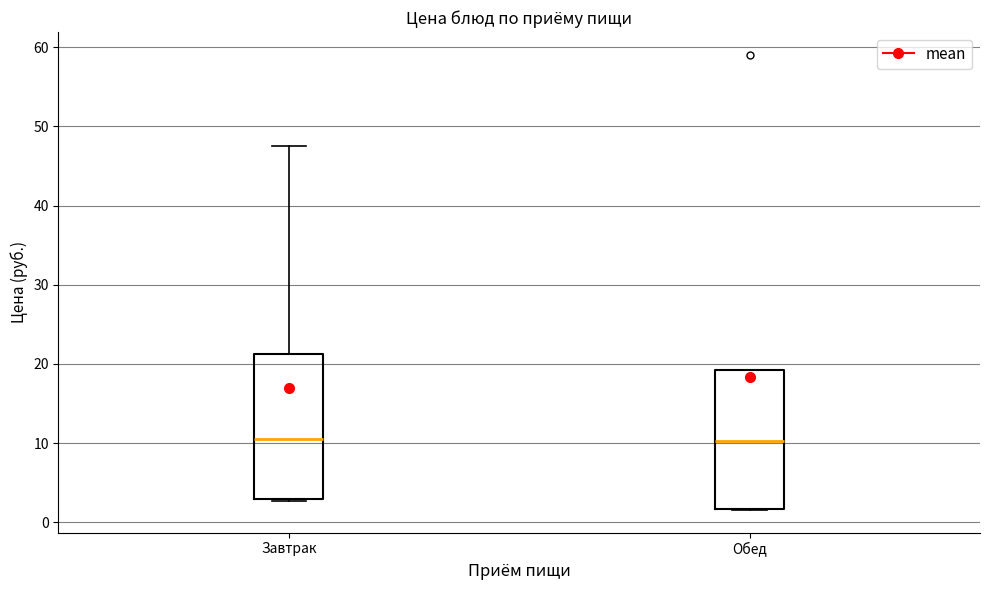

Where does the median line of the box for Обед sit on the y-axis? The values are not printed on the chart, so give them approximately, as read against the axis.

10